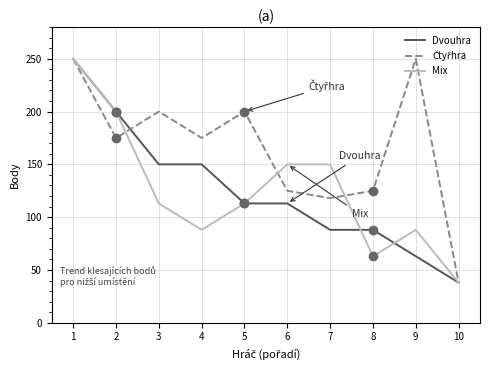

True or false: Mix has a value of 88 at 9.

True